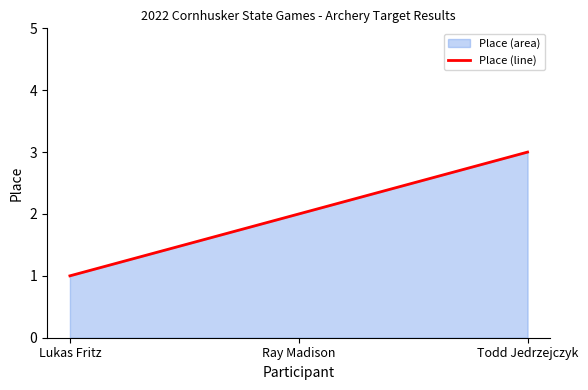

What is the difference between the values at Todd Jedrzejczyk and Lukas Fritz?

2